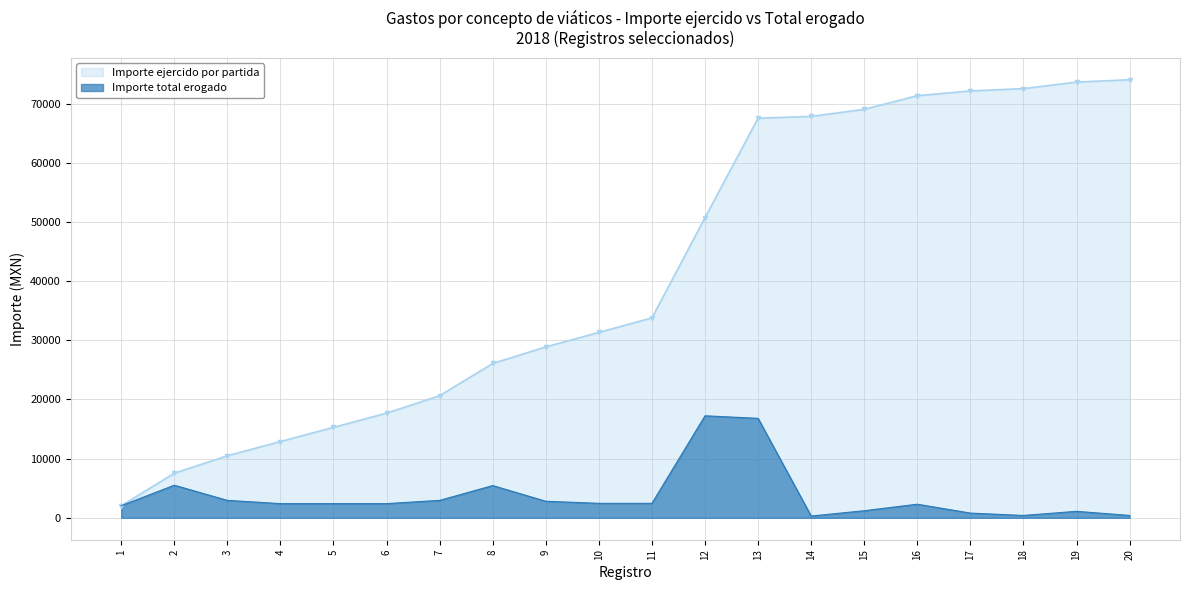

The value at 17 is 800.0. True or false?

True